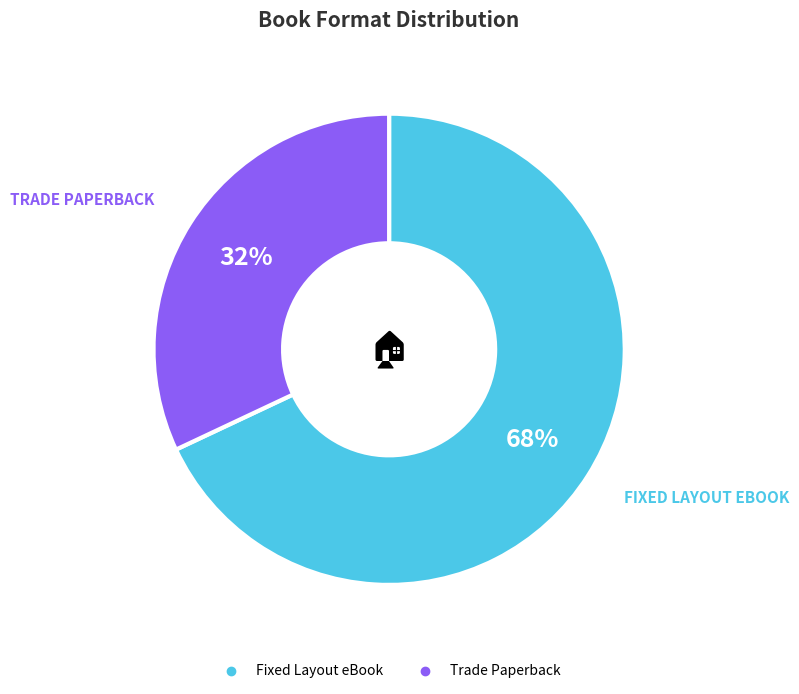

Which has a higher value, Fixed Layout eBook or Trade Paperback?

Fixed Layout eBook